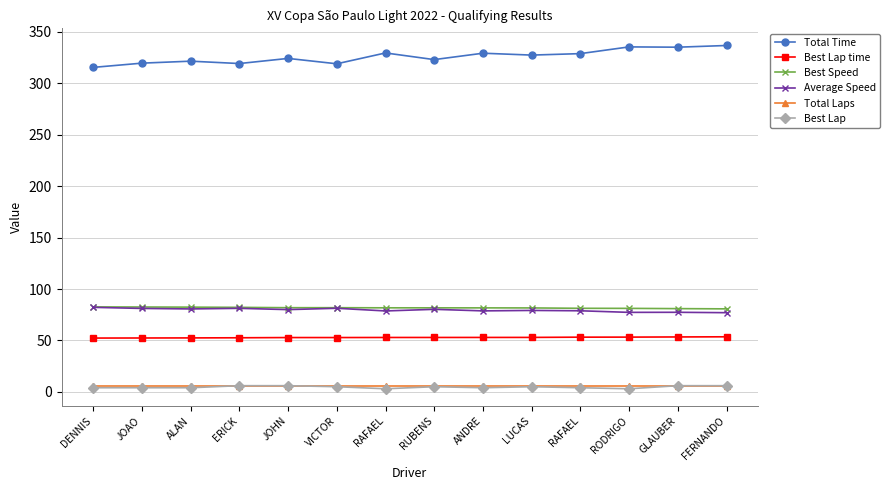

What is the label of the 2nd point from the left?

JOAO